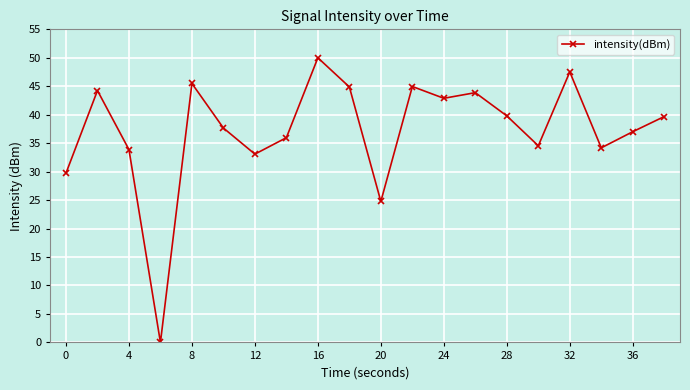

Count the number of categories in the chart.

20